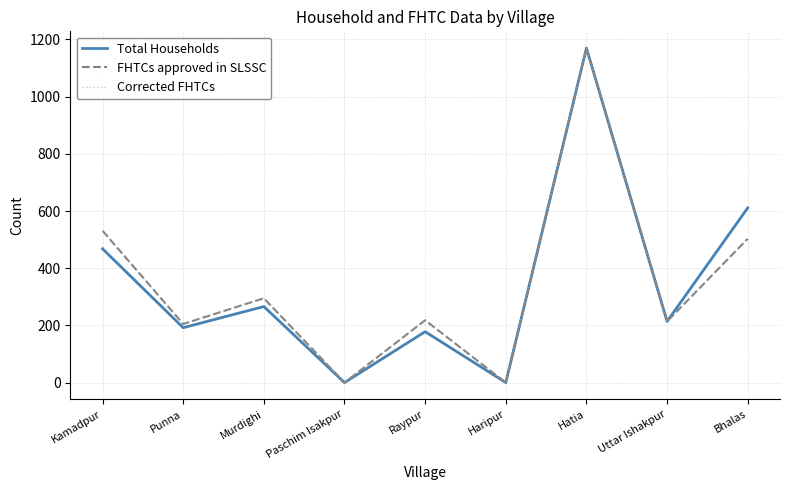

Which category has the highest value in the FHTCs approved in SLSSC series?

Hatia